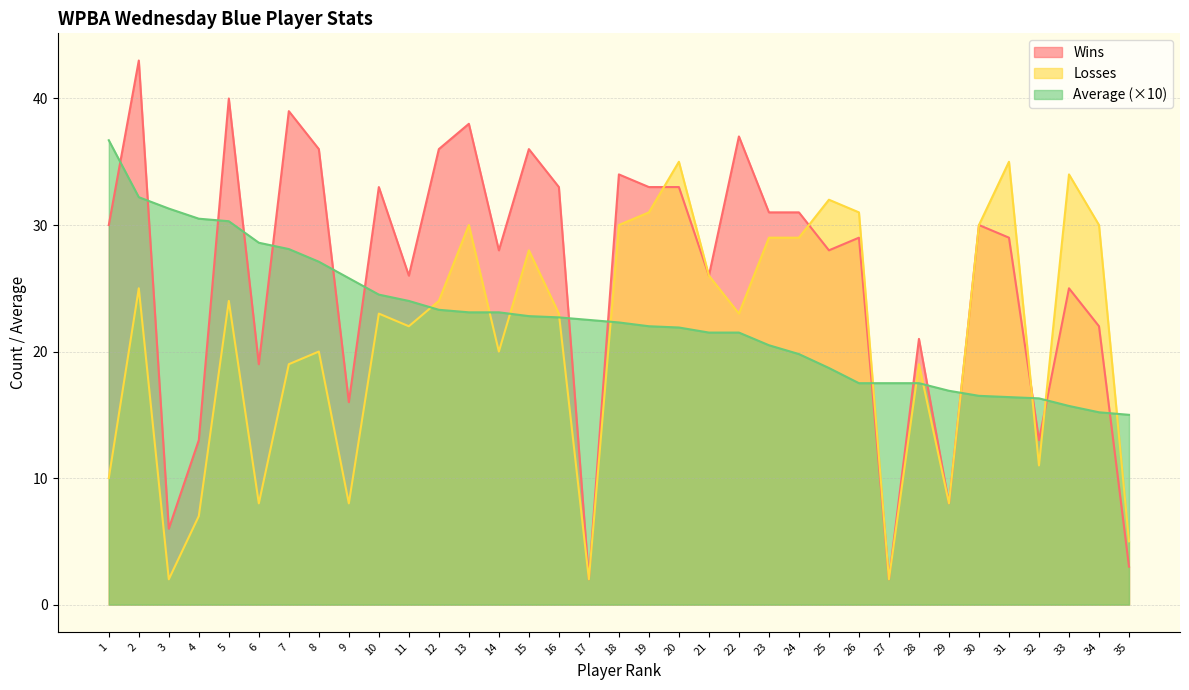

Rank the series by their average value, from lowest to highest.

Losses, Average (×10), Wins